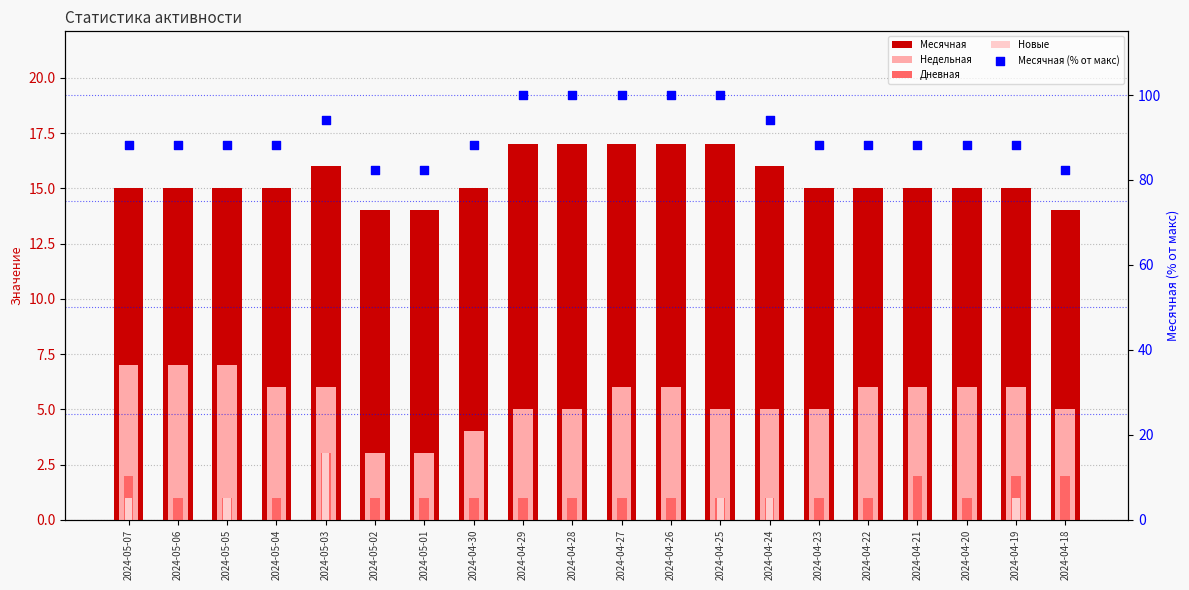

Which series has the largest Y range (max minus min)?

Месячная (% от макс)